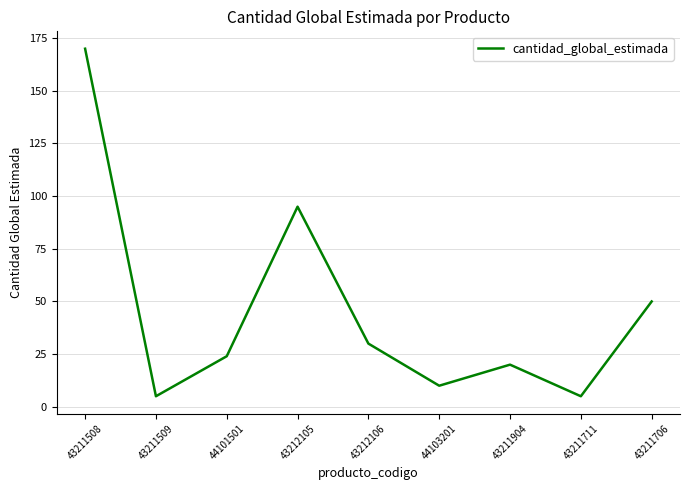

At which category does the data reach its first local valley?

43211509